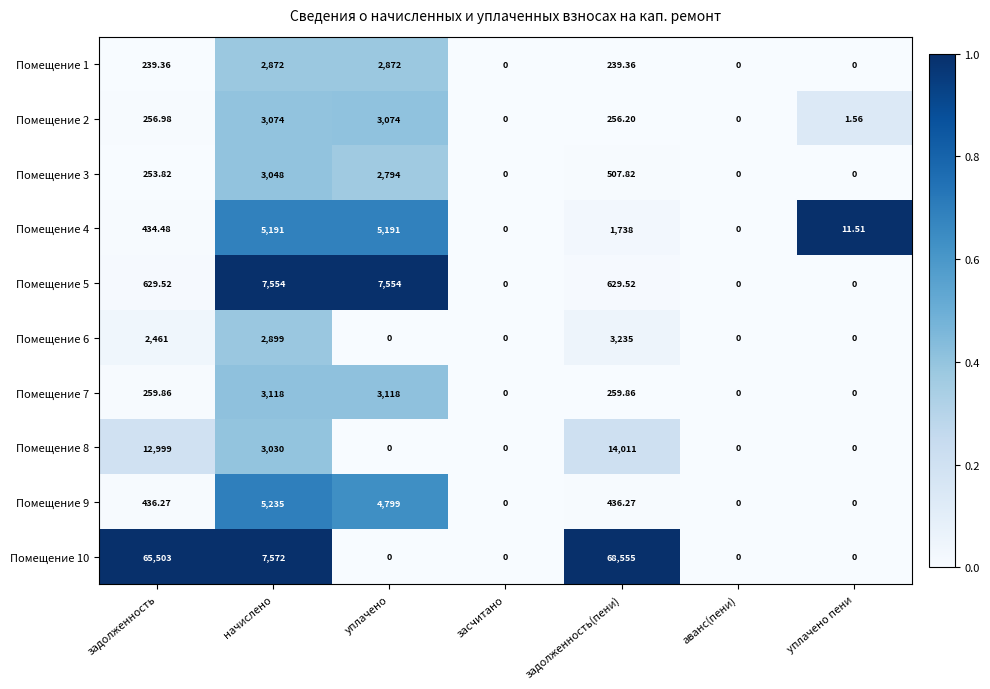

At which category is the sum across all series the highest?

задолженность(пени)